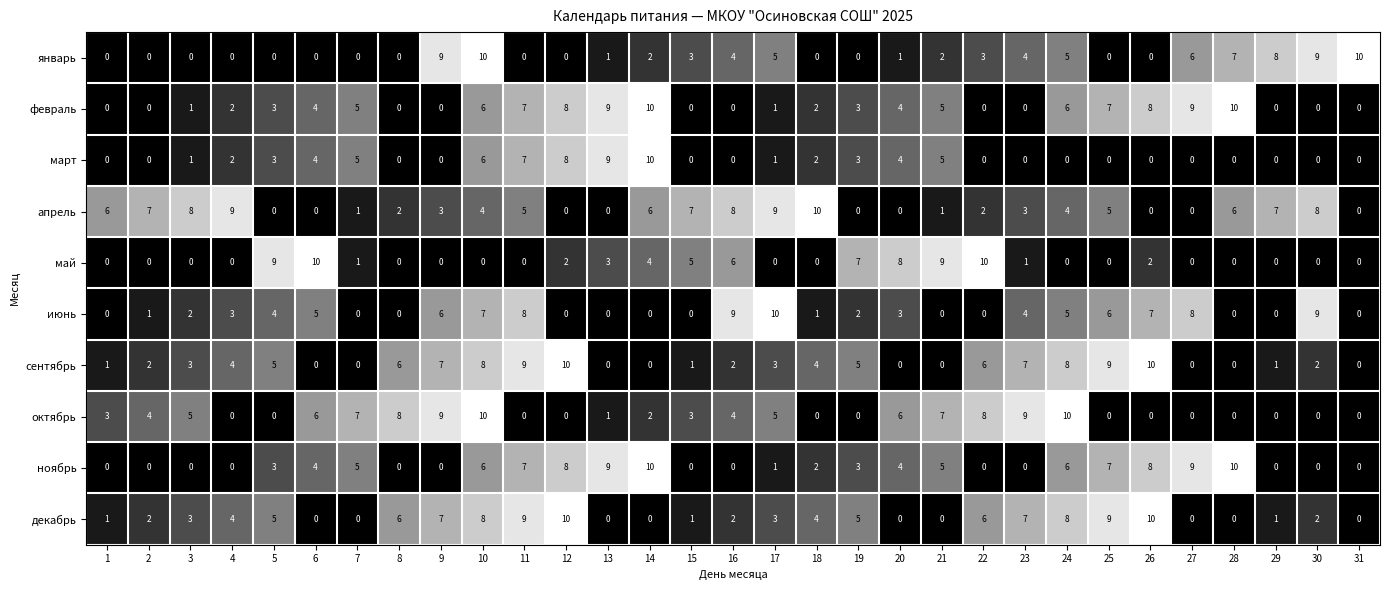

The value of сентябрь at 20 is -7. True or false?

False